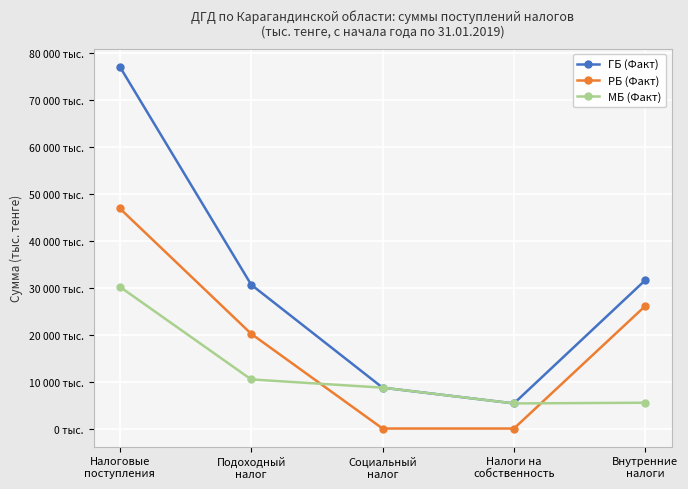

What is the minimum value for МБ (Факт)?

5347722